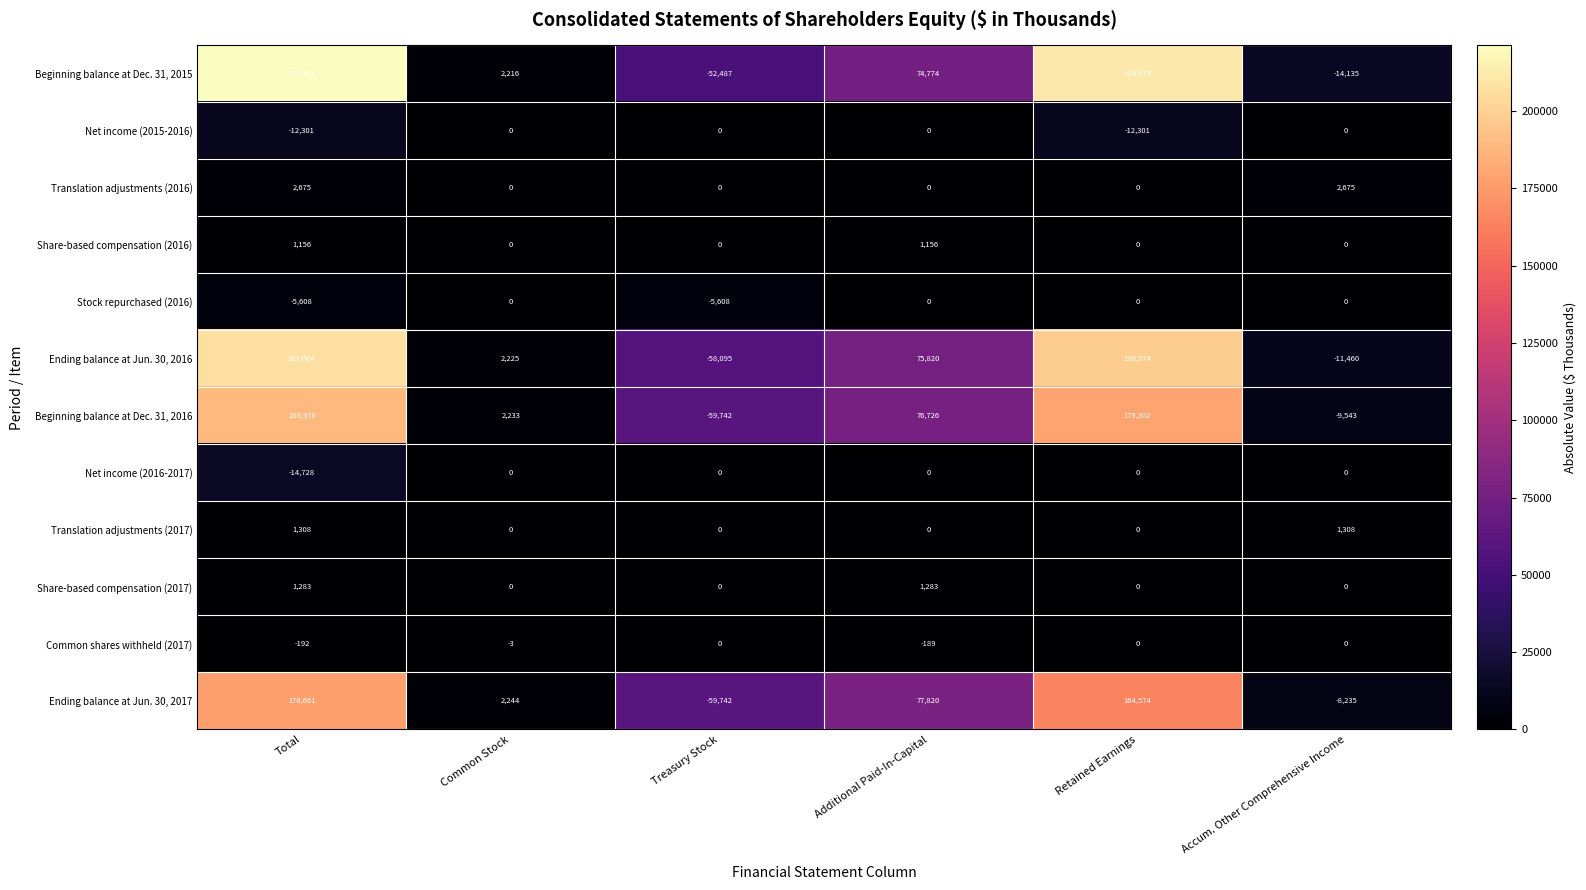

What is the total value across all series at Treasury Stock?

-235674